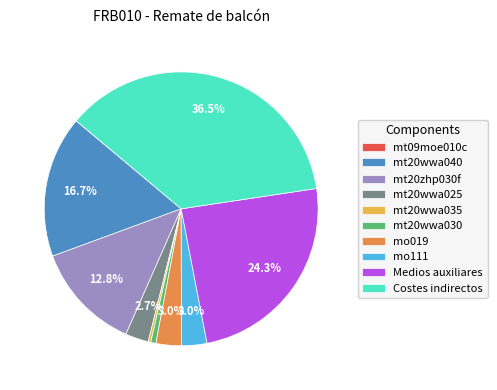

Which slice is the largest?

Costes indirectos